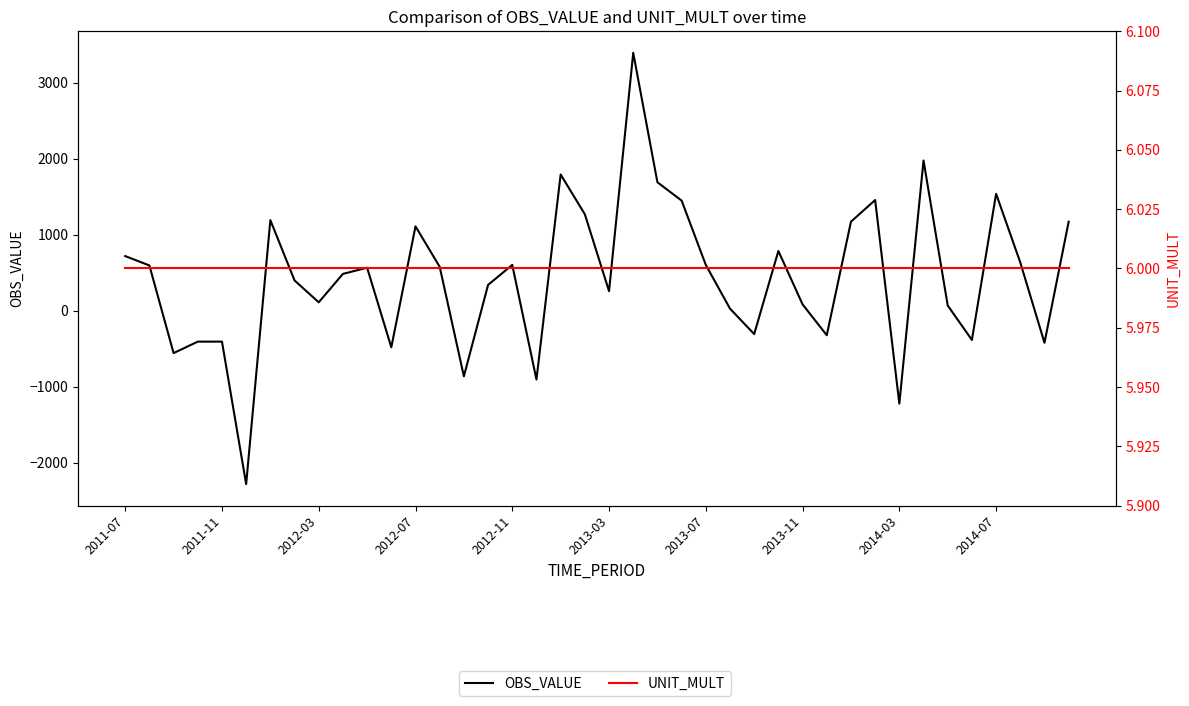

How many data points does each series have?

40